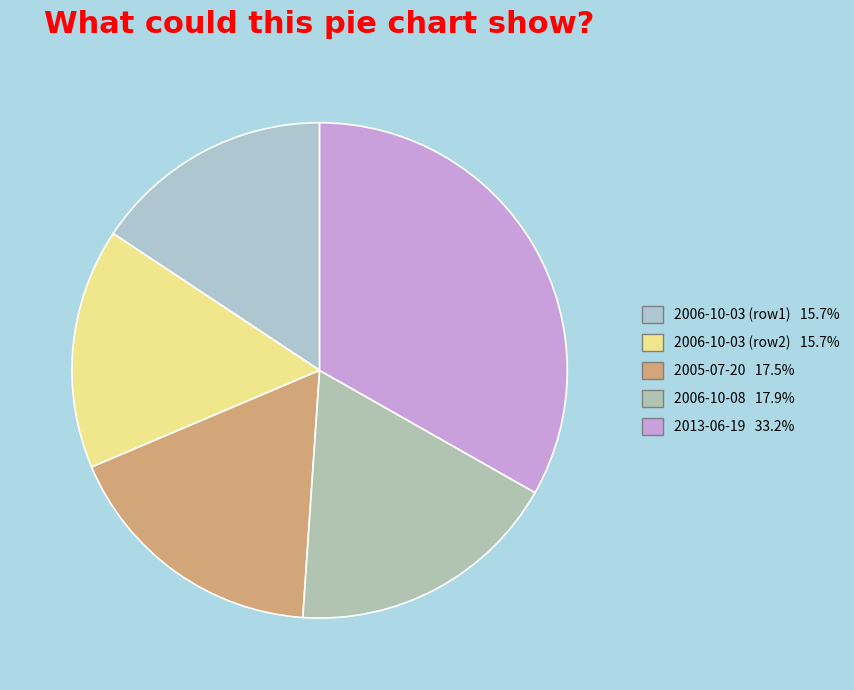

Rank the categories by value from highest to lowest.

2013-06-19, 2006-10-08, 2005-07-20, 2006-10-03, 2006-10-03